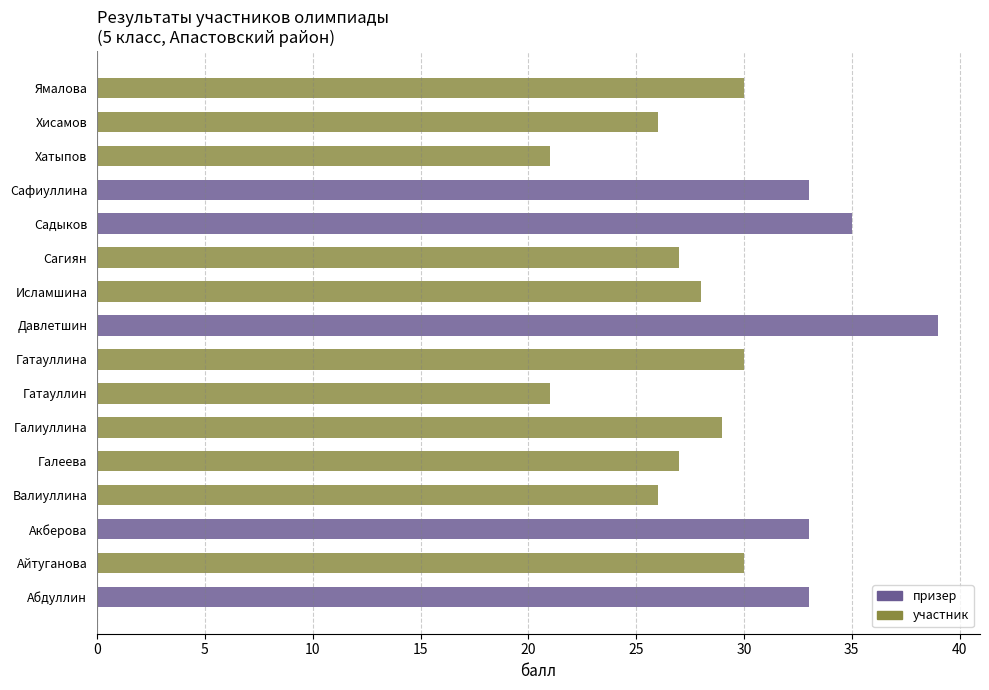

How many values in the участник series exceed 26?

7